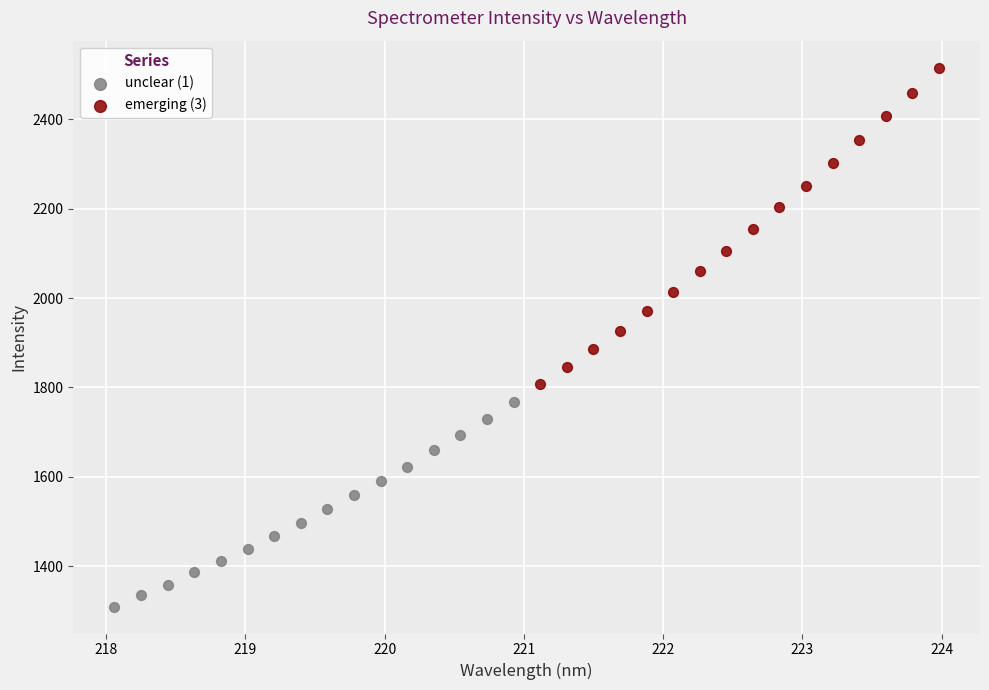

Which series contains the highest Y value?

emerging (3)